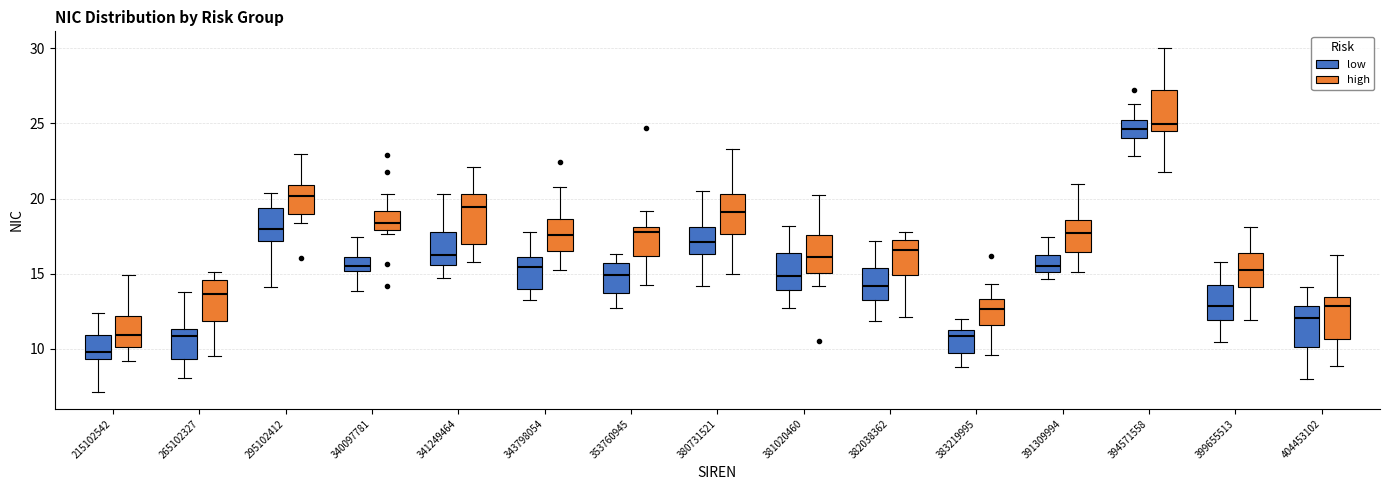

Which box's median line is the lowest?

215102542 (low)